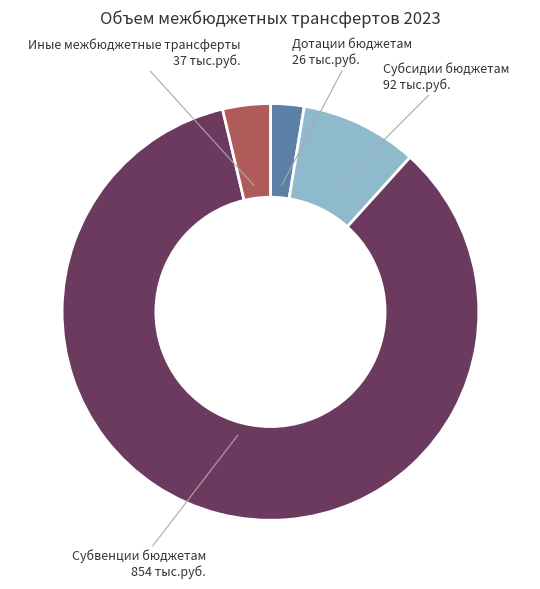

Approximately how many times larger is the value at Субвенции бюджетам compared to Дотации бюджетам?

32.6